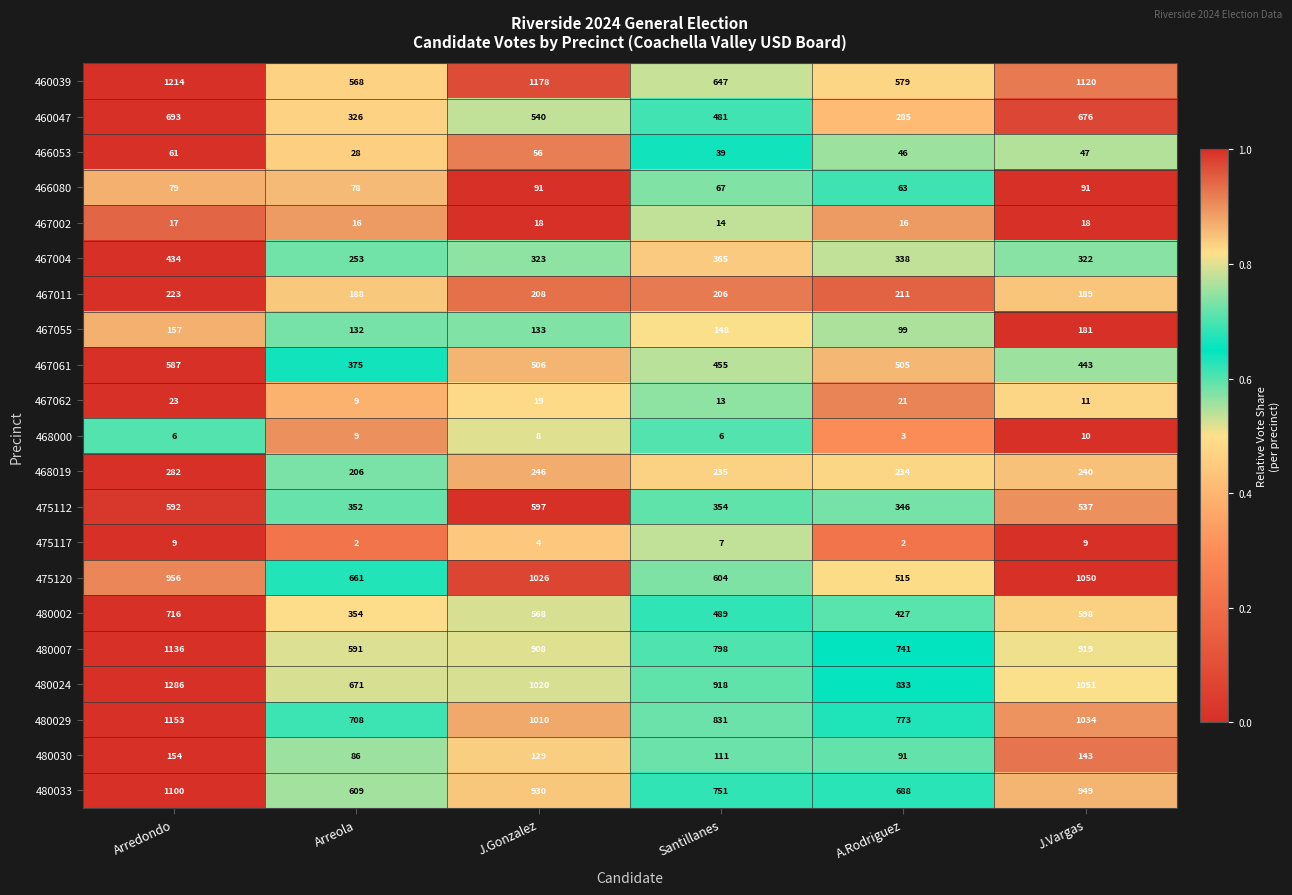

What is the average value of the 480024 series?

963